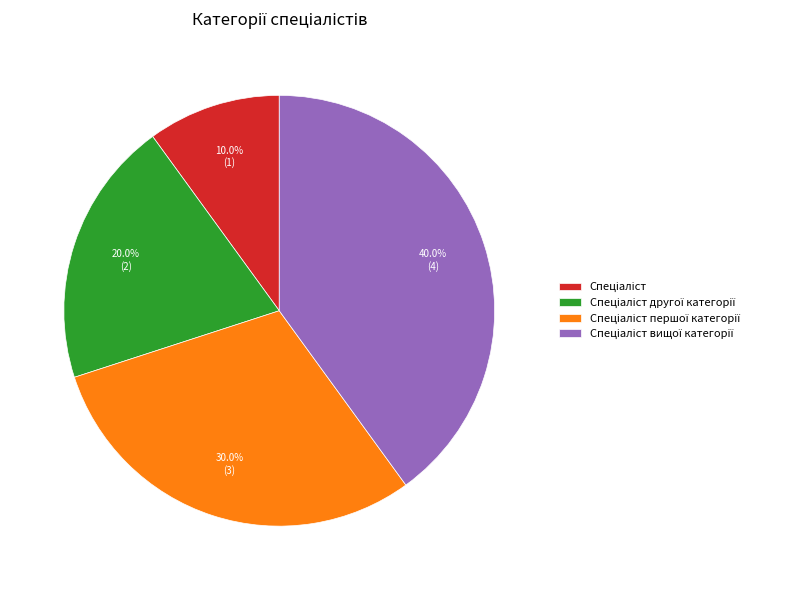

Count the number of slices in the pie.

4